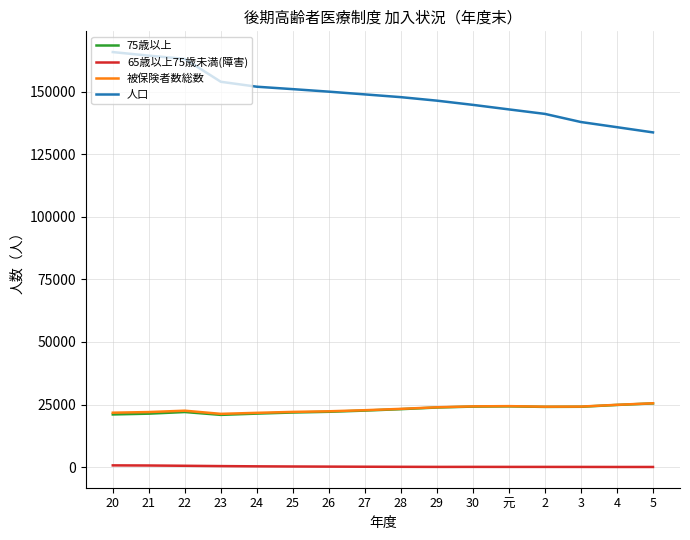

Which series has the largest total across all categories?

人口